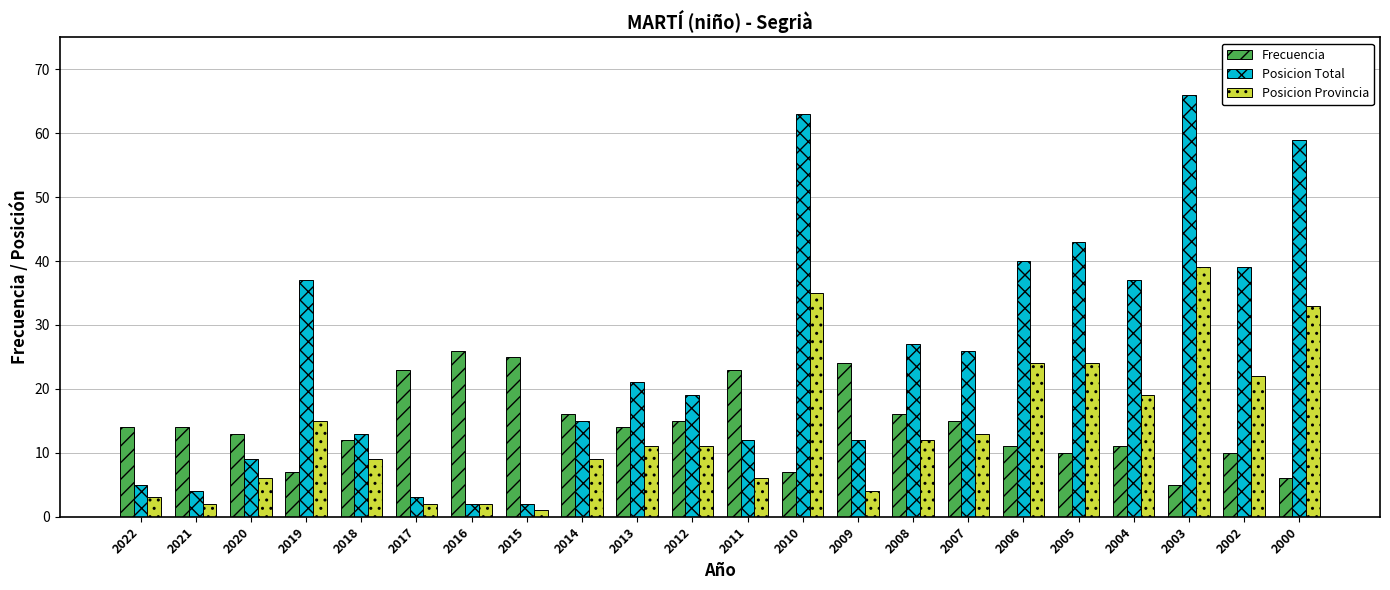

Count the number of data series in this chart.

3